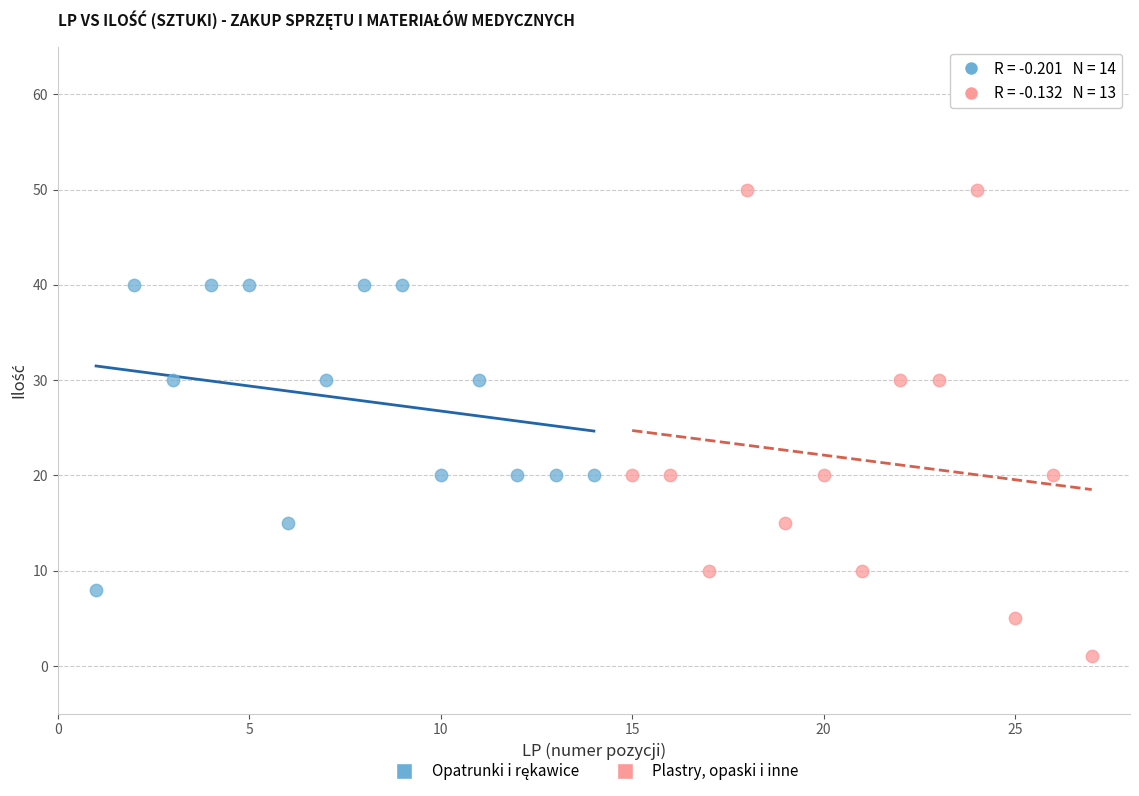

Which series has the widest spread of Y values?

Plastry, opaski i inne